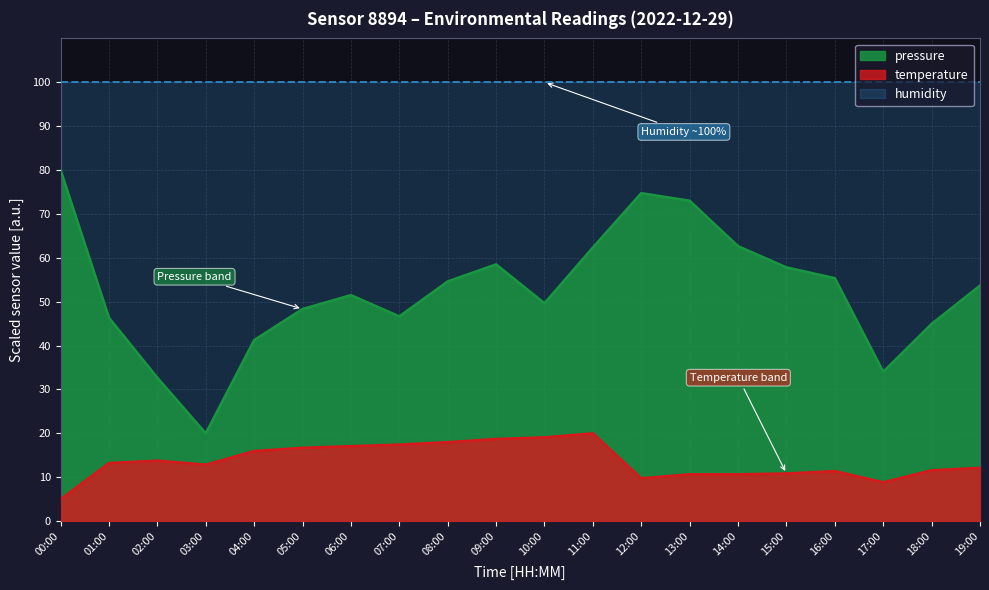

Is it true that temperature equals 5.9 at 14:00?

False